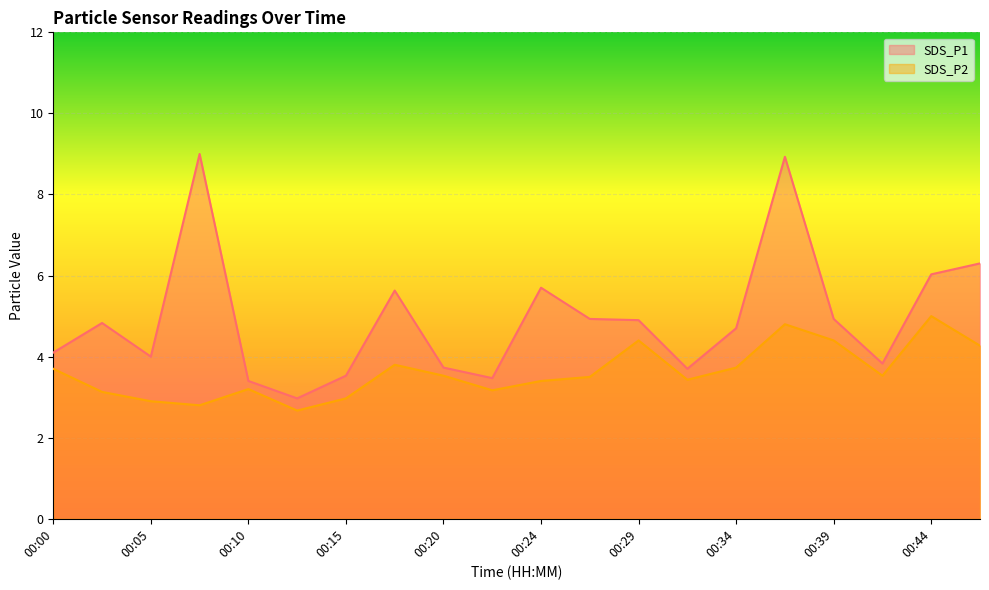

True or false: SDS_P1 has more than 2 points higher than both neighbors.

True